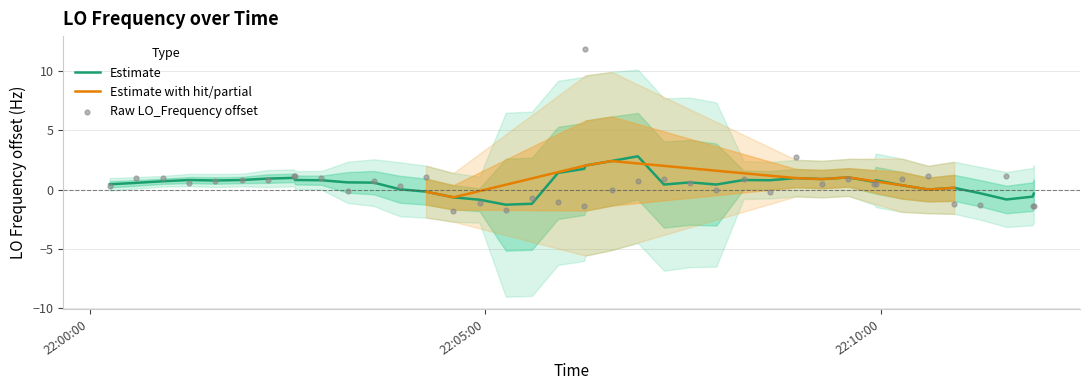

What is the maximum value for Estimate?

2.8